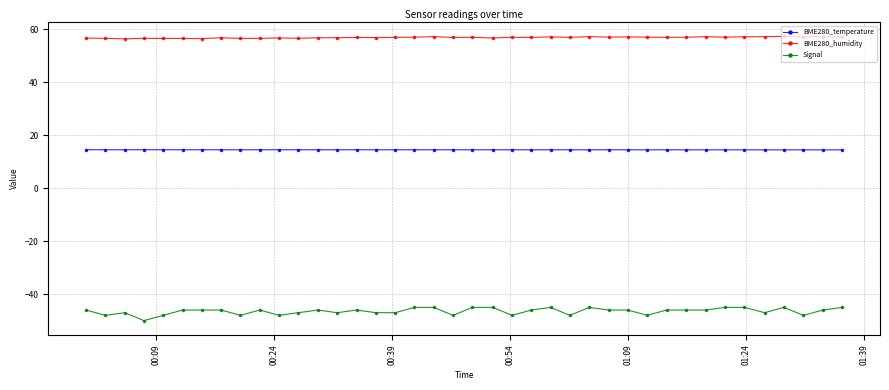

What is the value of the BME280_humidity point at the 34th from the left?

57.1